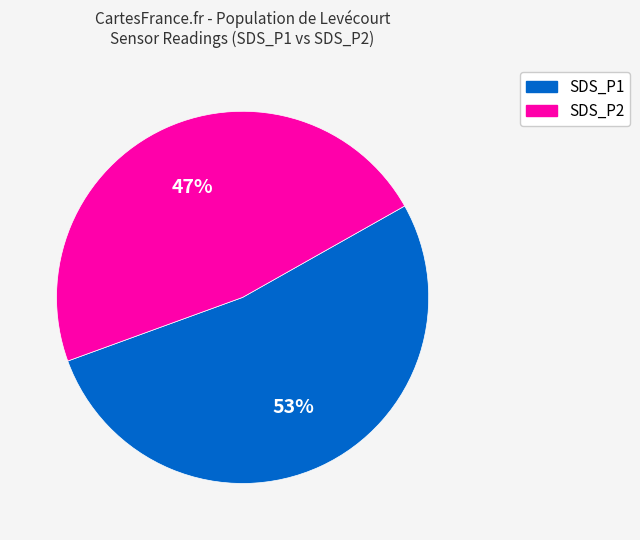

Which has a higher value, SDS_P2 or SDS_P1?

SDS_P1